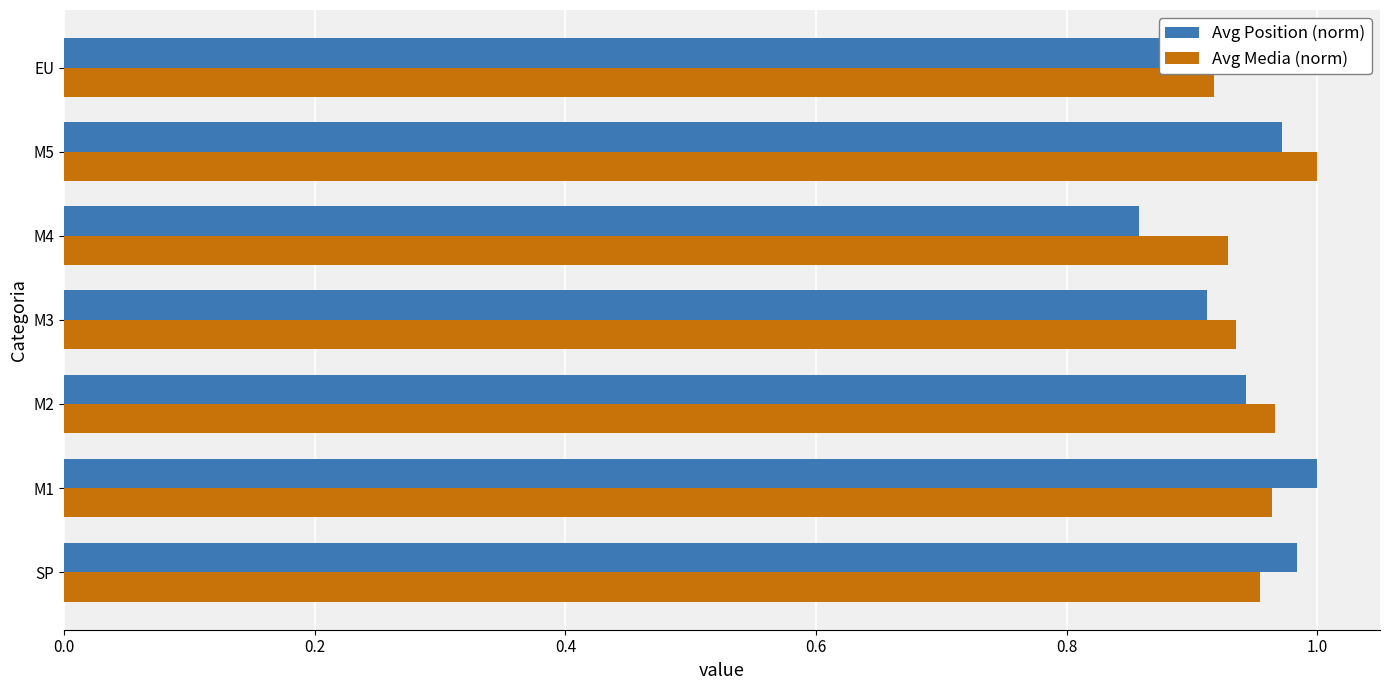

True or false: Avg Media (norm) has a value of 1.7 at M4.

False